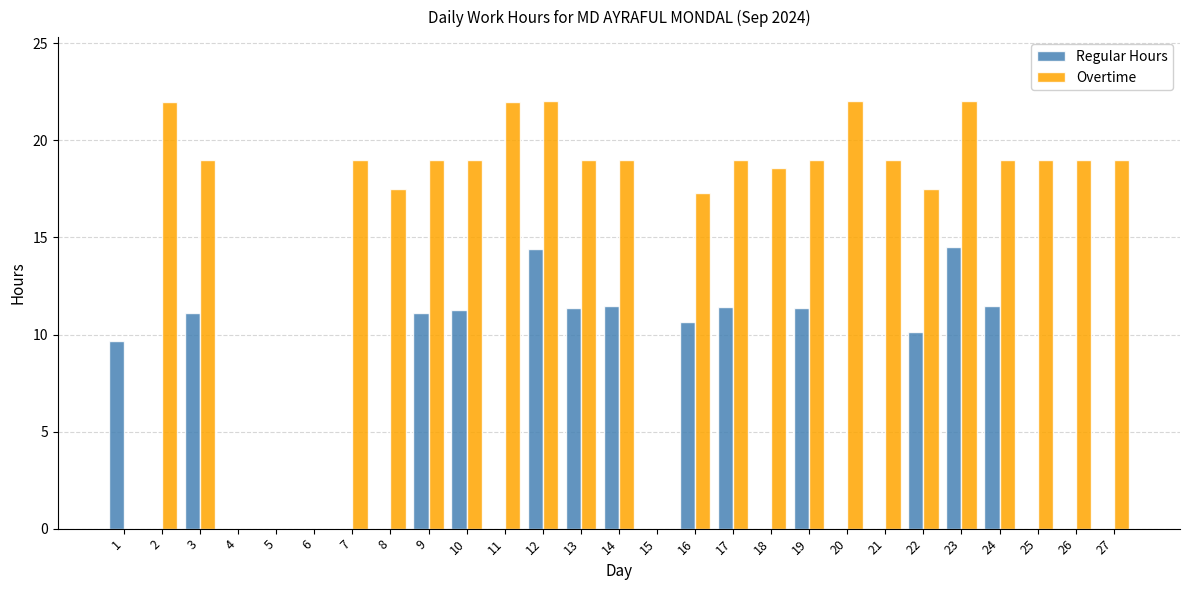

Which series has the largest total across all categories?

Overtime